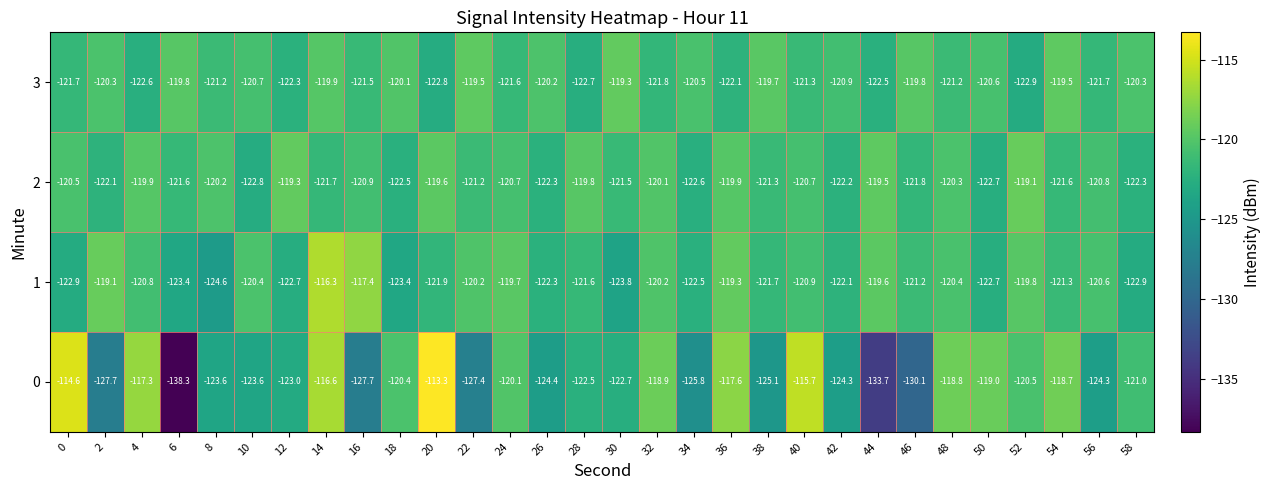

Read the 0 value at 58.

-121.0